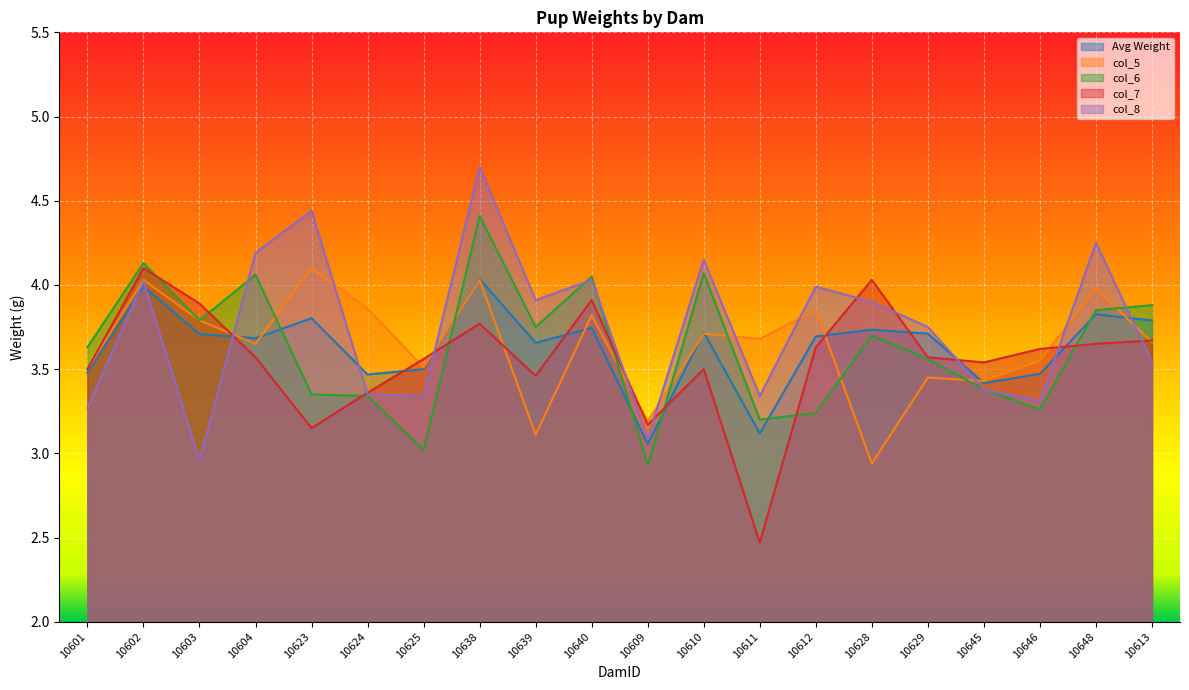

True or false: col_8 and col_5 intersect in this chart.

True